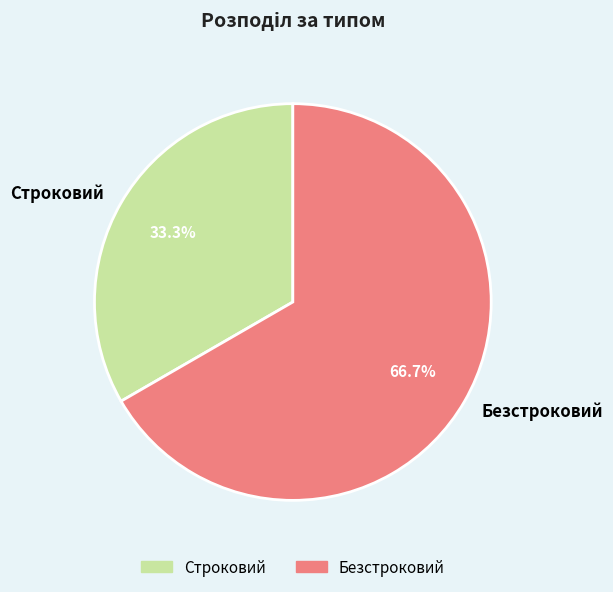

Rank the categories by value from highest to lowest.

Безстроковий, Строковий